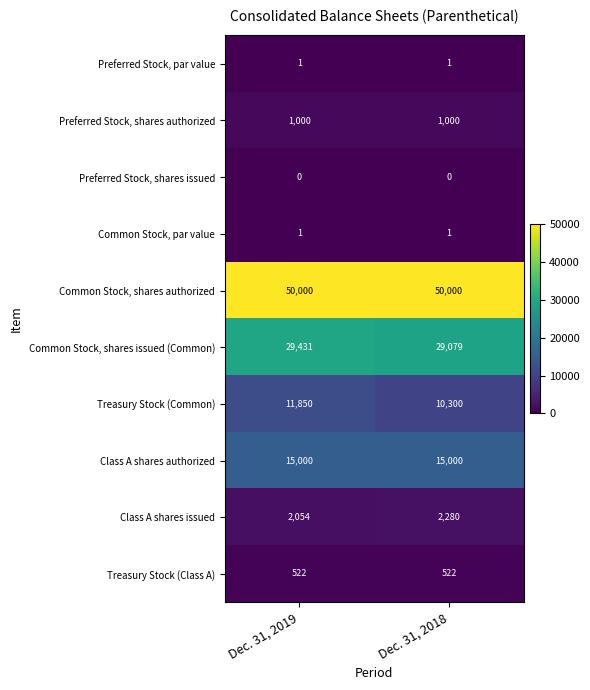

Between Dec. 31, 2019 and Dec. 31, 2018, which series saw the biggest shift?

Treasury Stock (Common)